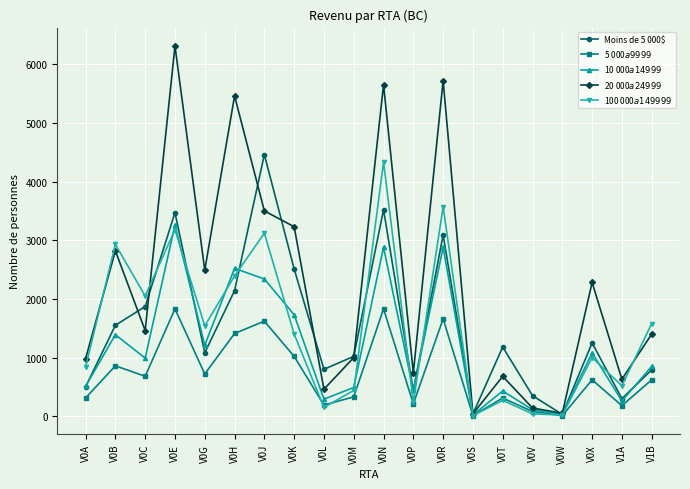

What is the sum of the 10 000$ a 14 999$ values at V0M and V0J?

2830